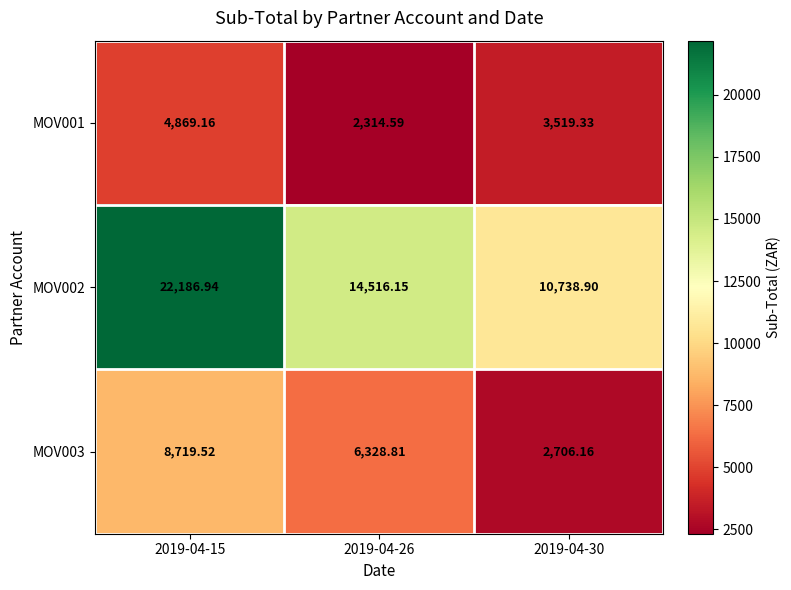

Is the value of MOV001 at 2019-04-26 greater than the value of MOV003 at 2019-04-26?

No